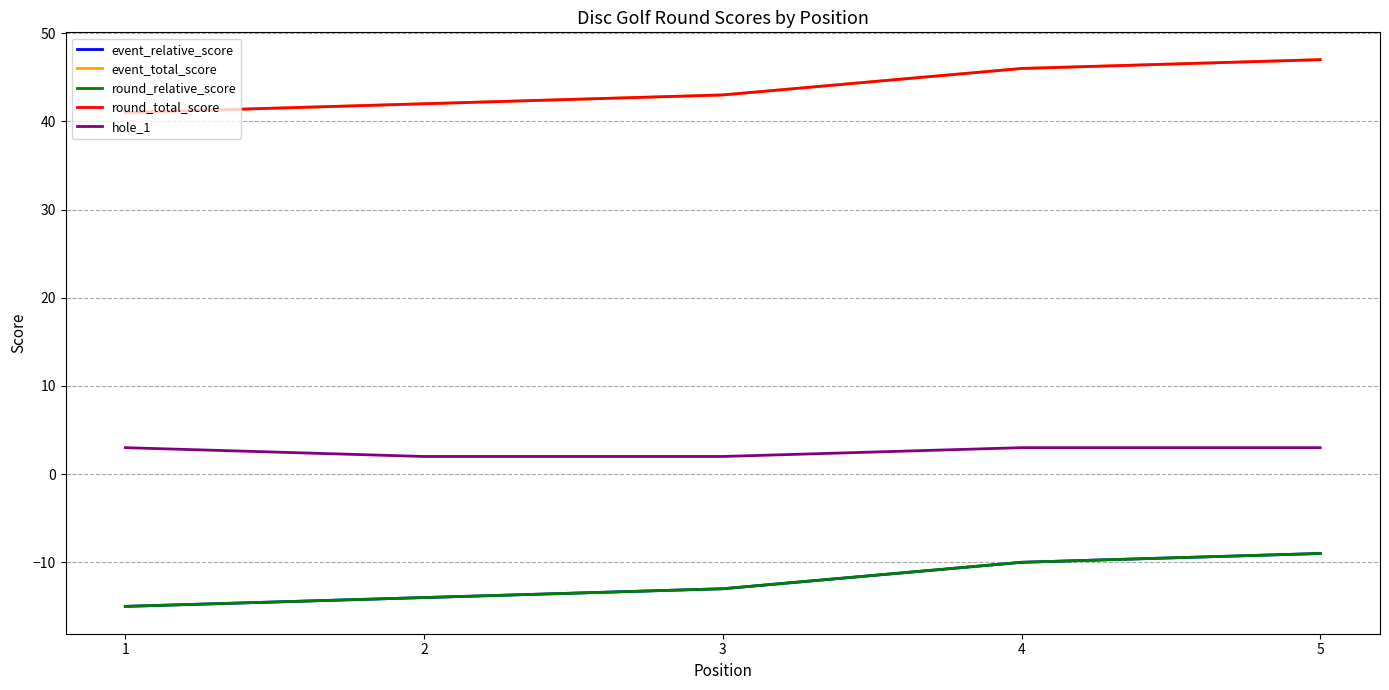

What is the lowest value of the round_total_score series?

41